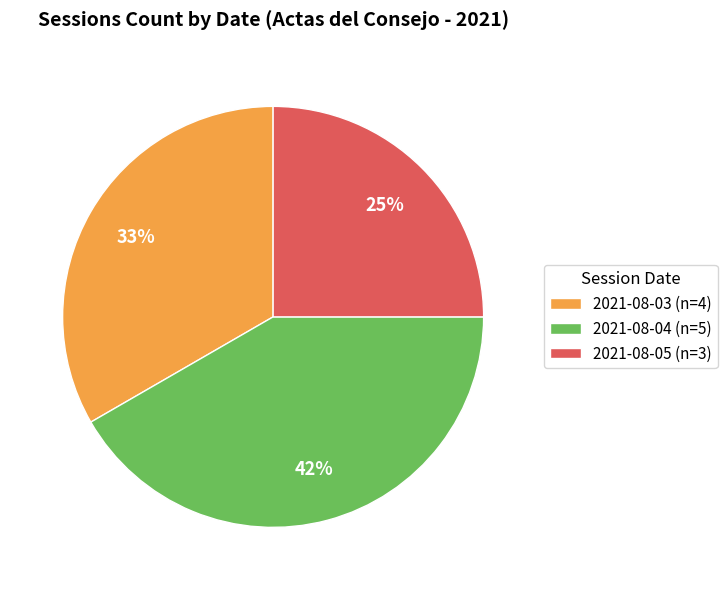

Which category has the smallest portion of the pie?

2021-08-05 (n=3)